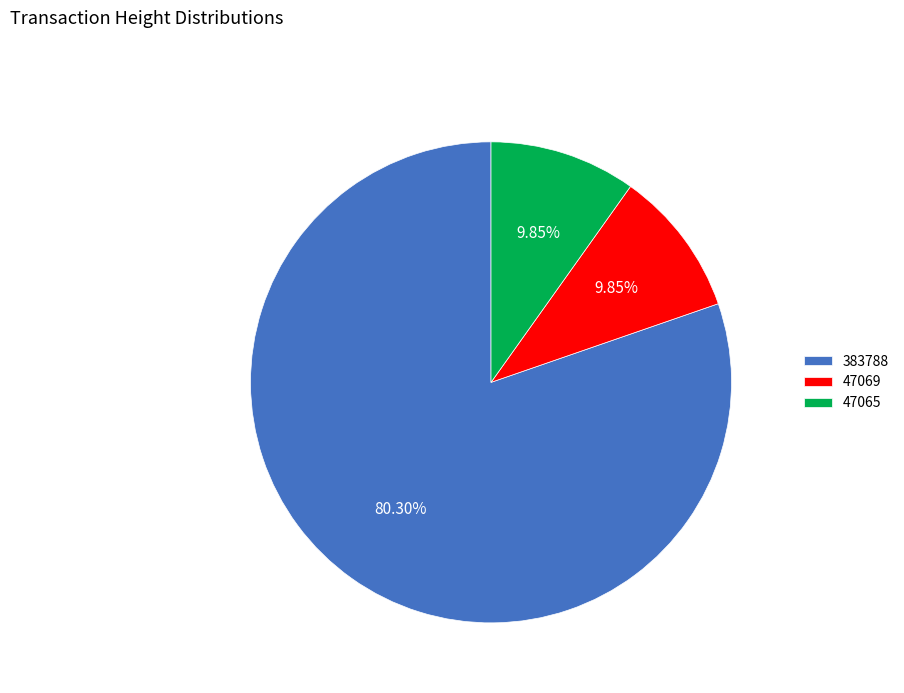

To the nearest percent, what is the difference between the largest and smallest slice percentages?

70%